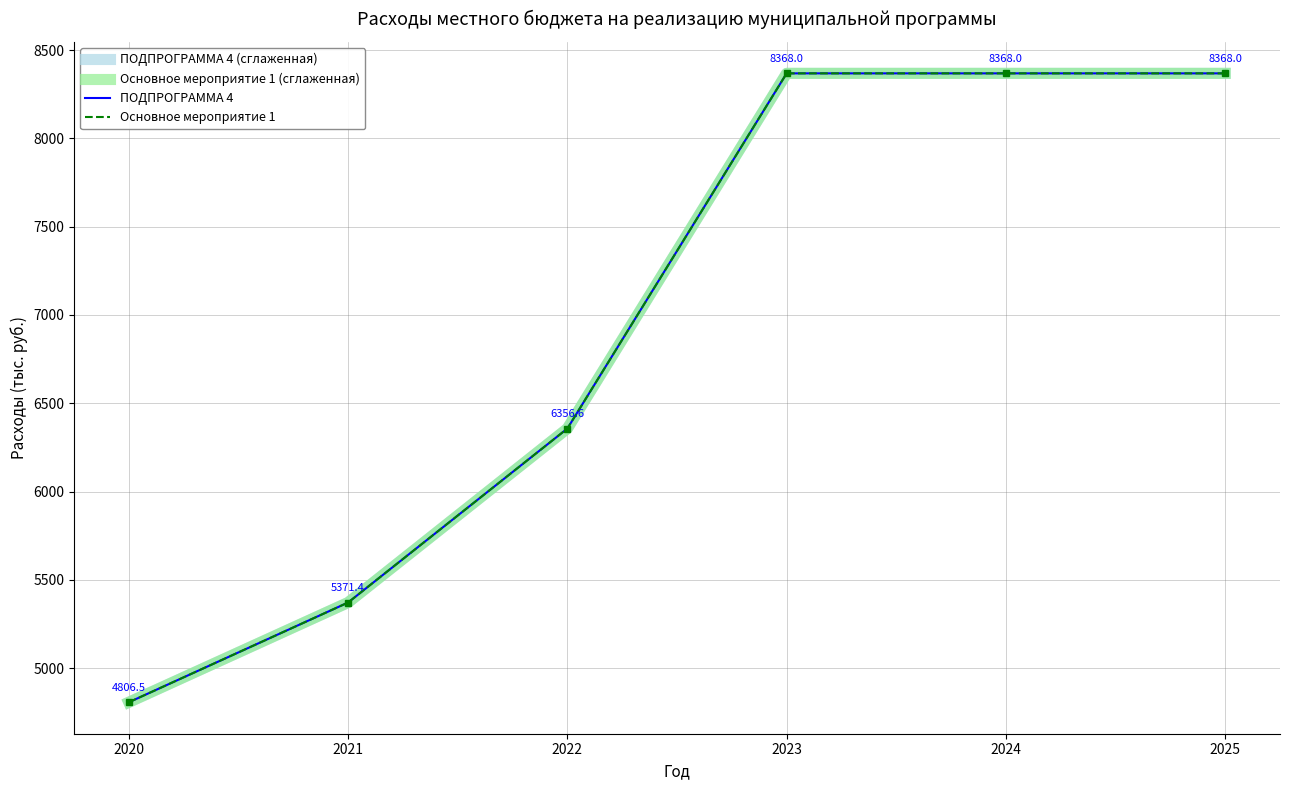

True or false: ПОДПРОГРАММА 4 (сглаженная) has more than 1 interior local peaks.

False